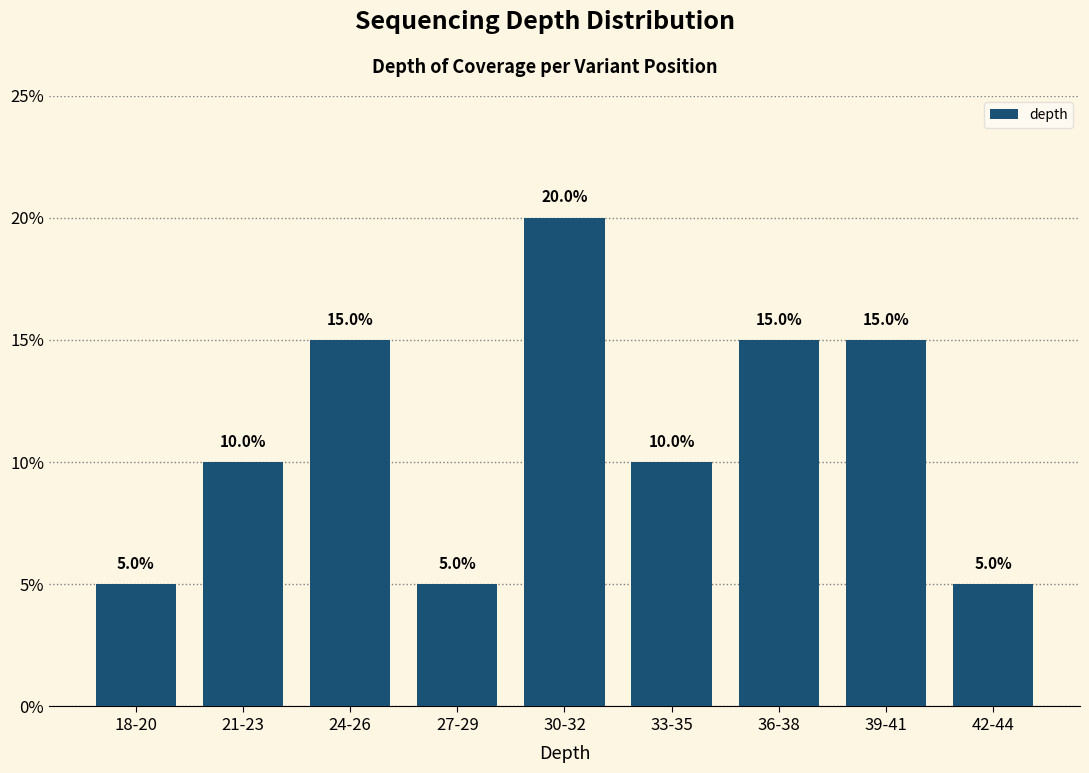

Reading left to right, what are all the values shown in this chart?

18-20=5	21-23=10	24-26=15	27-29=5	30-32=20	33-35=10	36-38=15	39-41=15	42-44=5